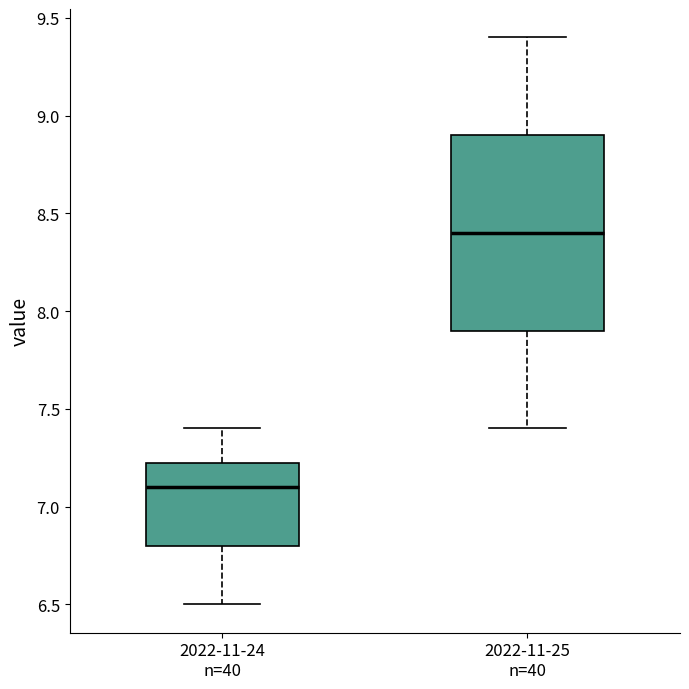

Reading left to right, transcribe this box plot: for each box, give where its median line is, the range the box spans, and where its two whiskers end, as read against the y-axis. The values are not printed on the chart, so give them approximately, as read against the axis.

2022-11-24 n=40: median 7.10, box 6.80 to 7.25, whiskers 6.50 to 7.40
2022-11-25 n=40: median 8.40, box 7.90 to 8.90, whiskers 7.40 to 9.40